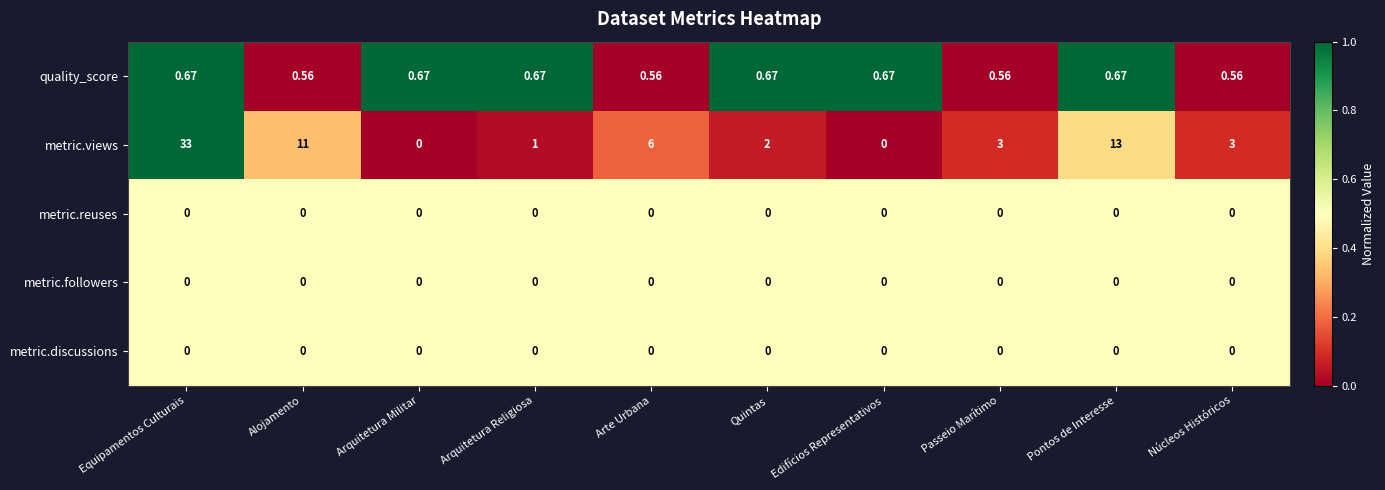

At which category is the sum across all series the highest?

Equipamentos Culturais